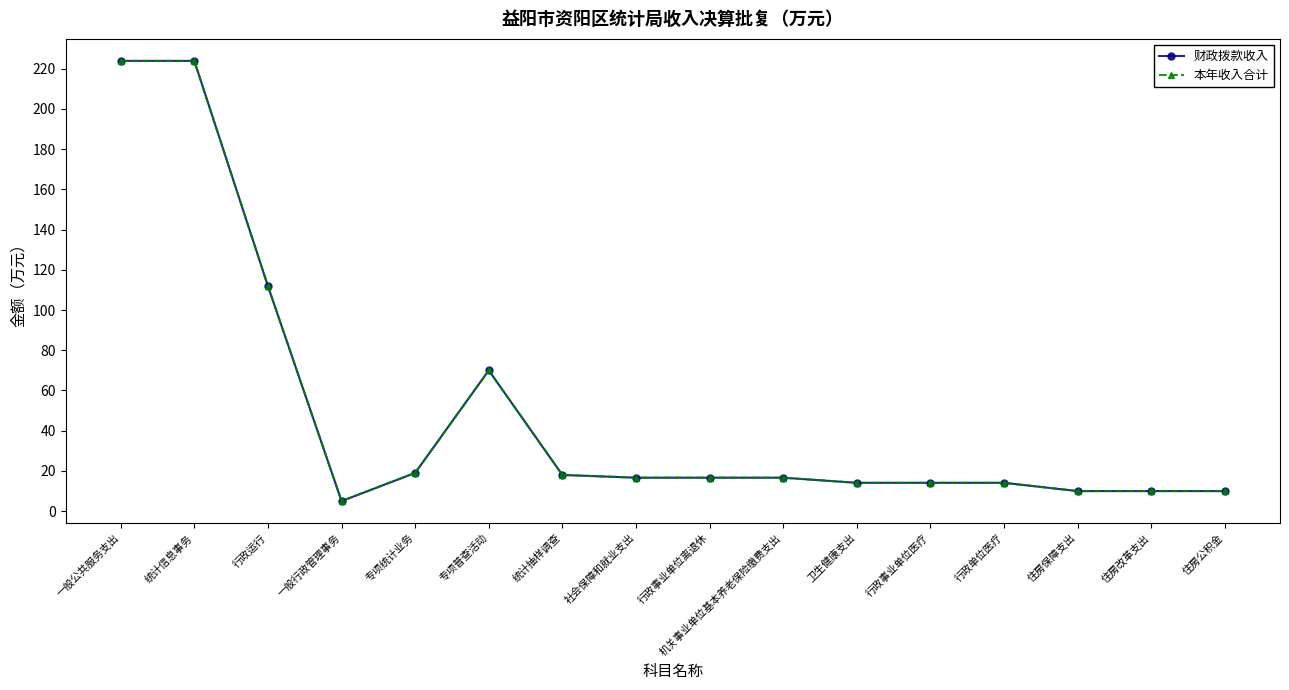

In 财政拨款收入, how many points are lower than both neighbors (excluding endpoints)?

1